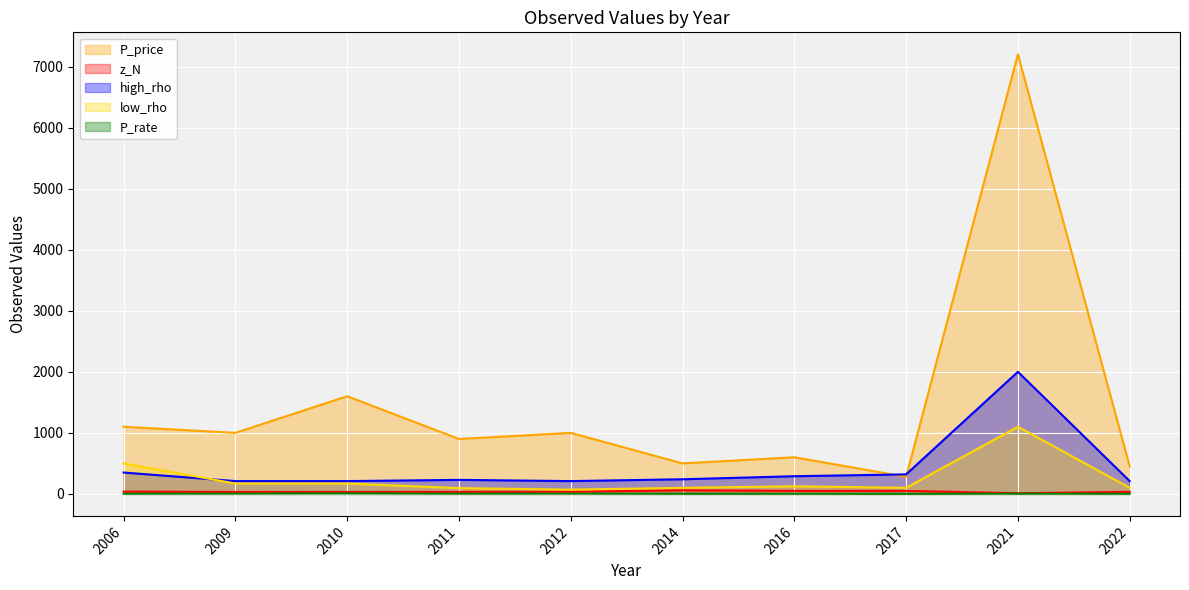

Reading left to right, list all the values displayed in this chart.

P_price: 2006=1100.0	2009=1000.0	2010=1600.0	2011=900.0	2012=1000.0	2014=500.0	2016=600.0	2017=280.0	2021=7200.0	2022=450.0
z_N: 2006=38.0	2009=32.0	2010=32.0	2011=33.0	2012=36.0	2014=59.0	2016=50.0	2017=50.0	2021=11.0	2022=34.0
high_rho: 2006=350.0	2009=210.0	2010=210.0	2011=230.0	2012=210.0	2014=240.0	2016=290.0	2017=320.0	2021=2000.0	2022=210.0
low_rho: 2006=500.0	2009=170.0	2010=170.0	2011=95.0	2012=70.0	2014=100.0	2016=125.0	2017=100.0	2021=1100.0	2022=100.0
P_rate: 2006=3.1	2009=4.8	2010=7.6	2011=3.9	2012=4.8	2014=2.1	2016=2.1	2017=0.9	2021=3.6	2022=2.1